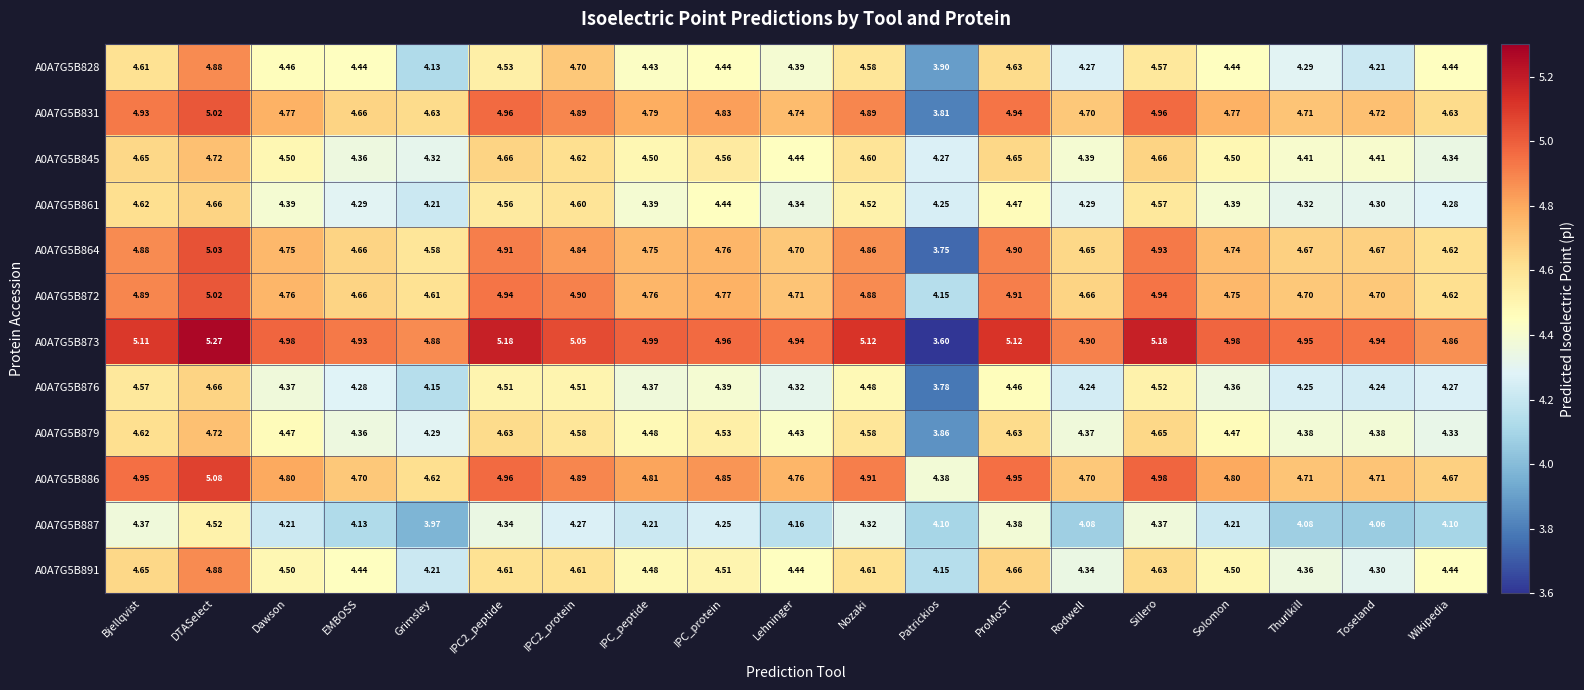

At how many categories does at least one series exceed 4?

19